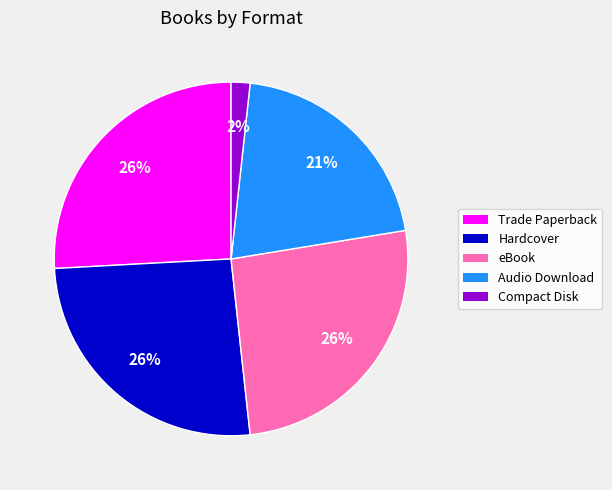

Is it true that Compact Disk is 10% of the pie?

False